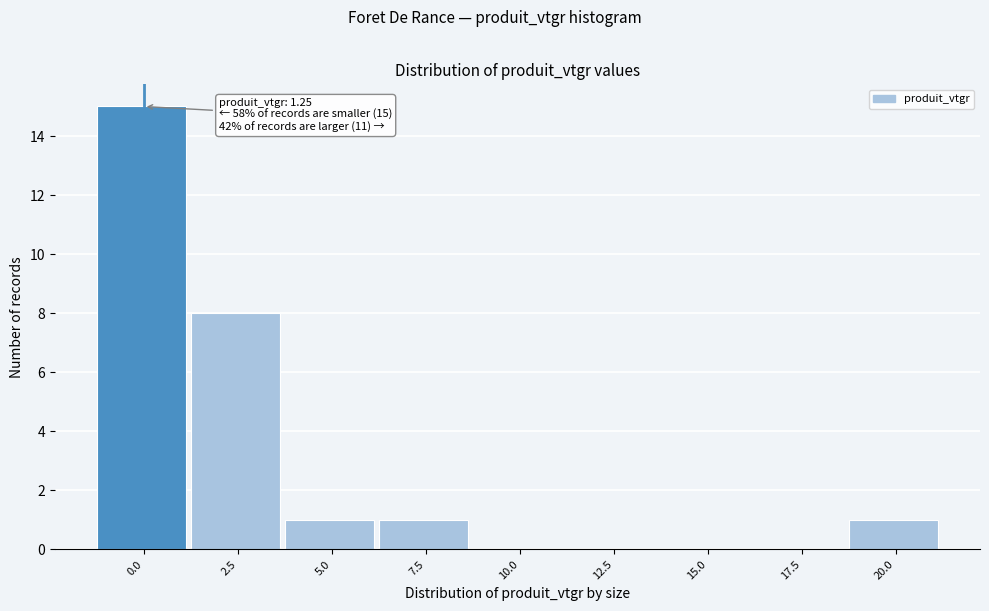

Reading left to right, what are all the values shown in this chart?

0.0=15	2.5=8	5.0=1	7.5=1	10.0=0	12.5=0	15.0=0	17.5=0	20.0=1